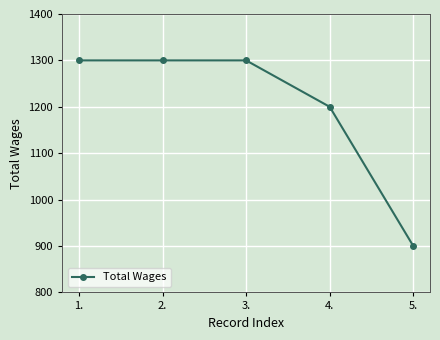

What is the smallest value displayed?

900